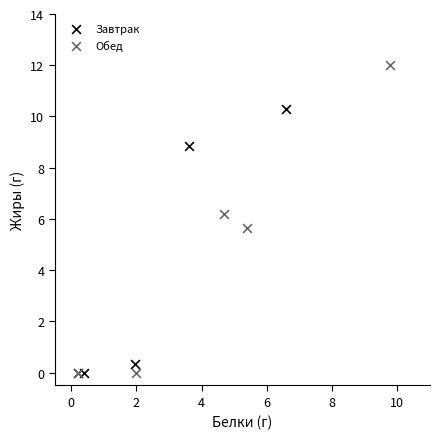

Which series has the largest Y range (max minus min)?

Обед